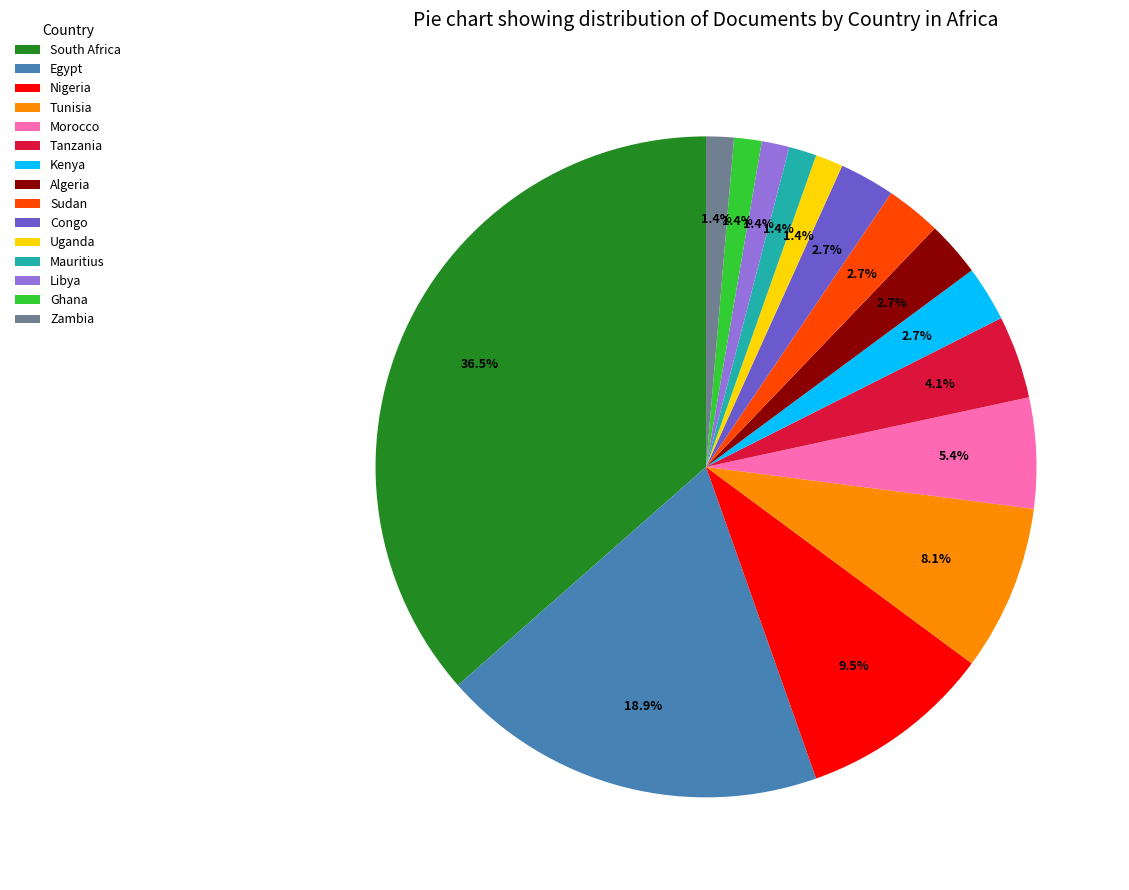

What percentage is NOT represented by Morocco?

94.6%